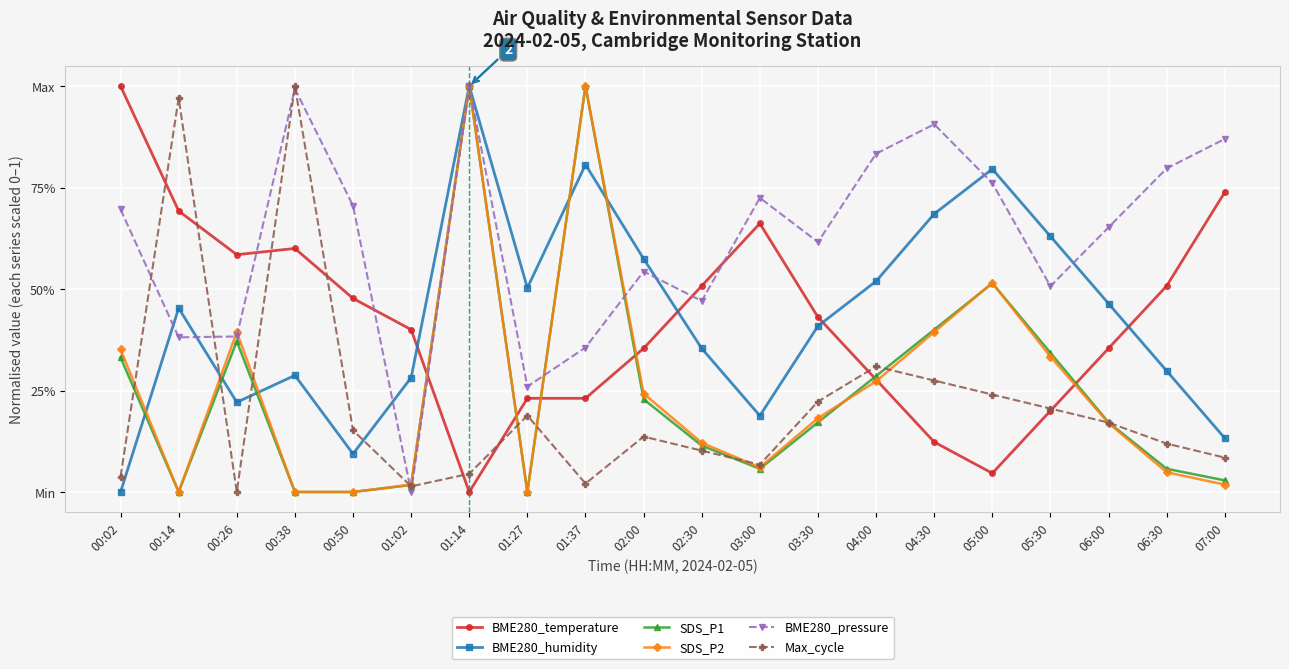

Is this an area chart (filled region under the line)?

No